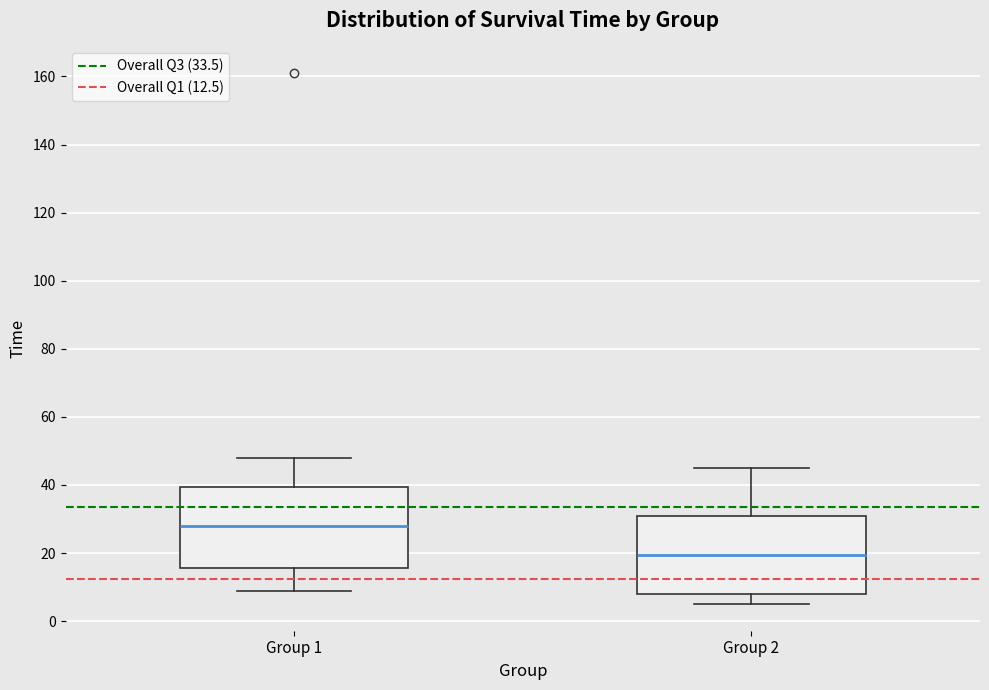

Where is the lower edge of the box for Group 1 on the y-axis? The values are not printed on the chart, so give them approximately, as read against the axis.

16